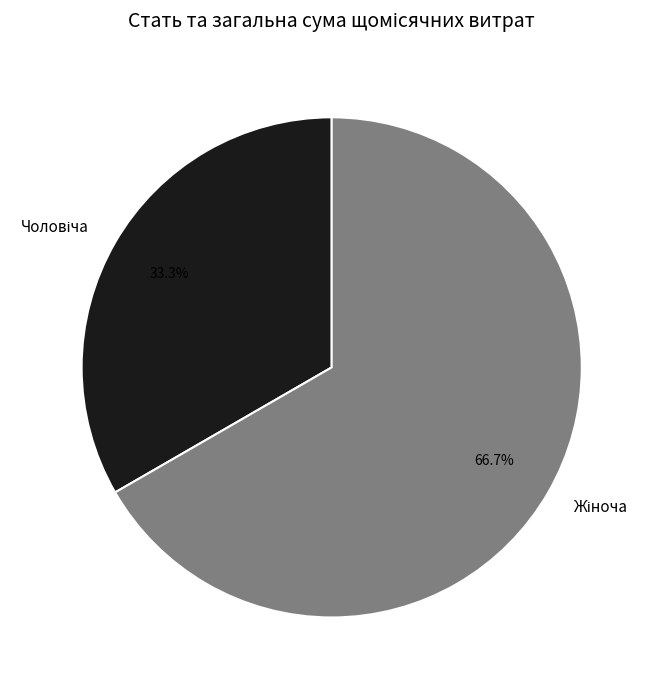

Does any single category account for the majority?

Yes